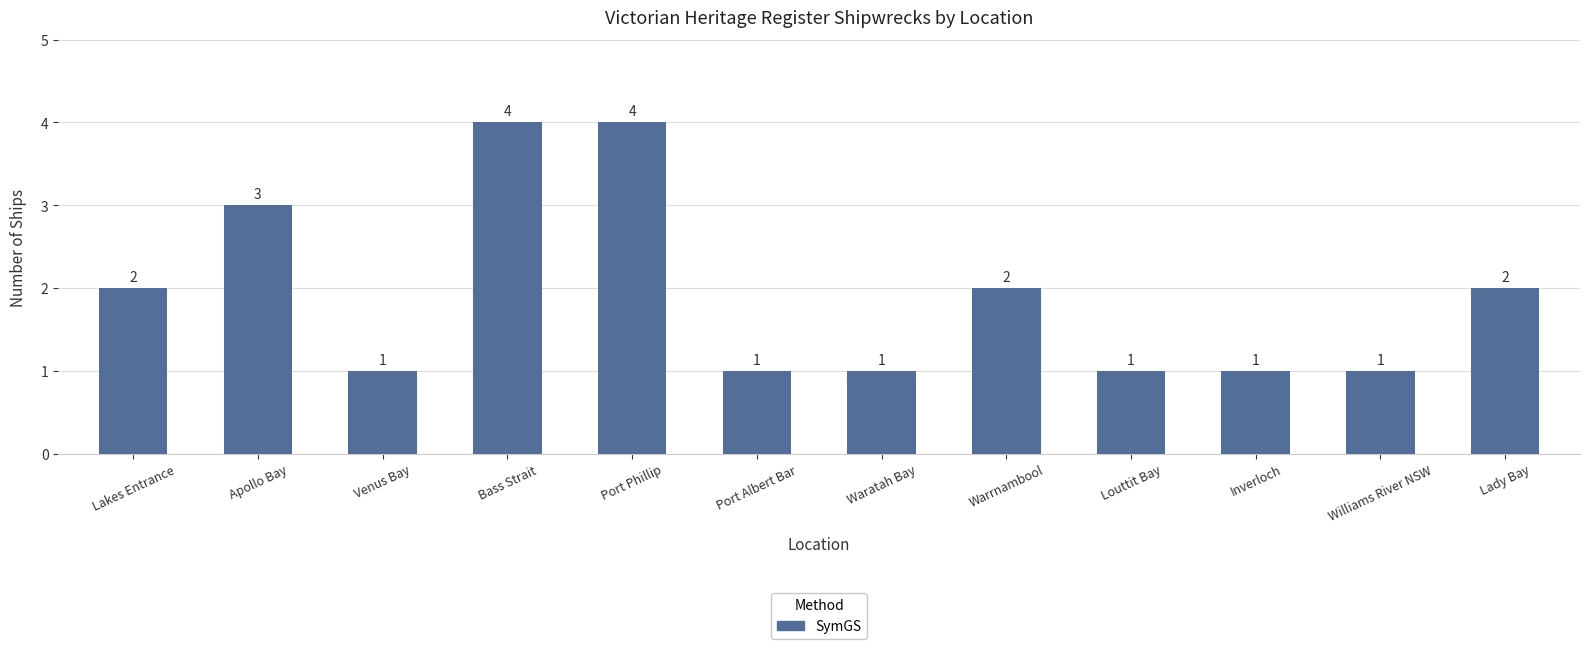

Between Lakes Entrance and Waratah Bay, which is larger?

Lakes Entrance